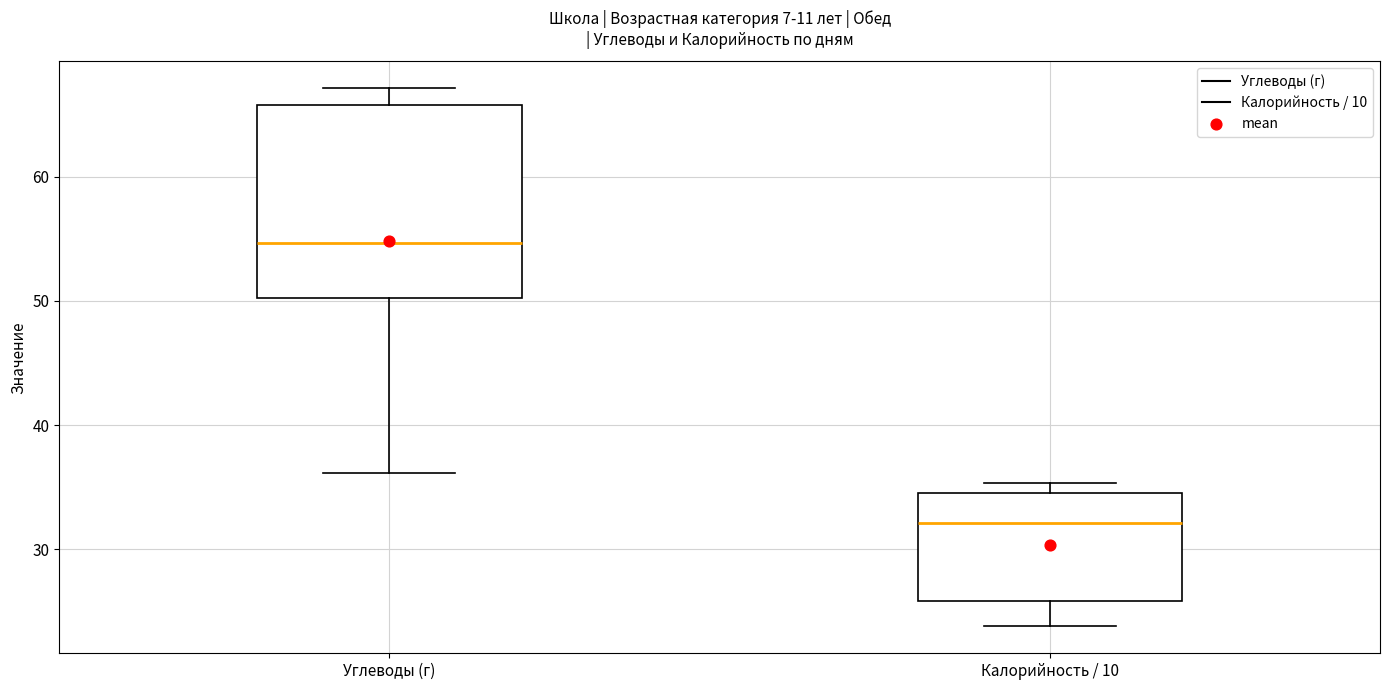

Where does the upper whisker of the box for Углеводы (г) end on the y-axis? The values are not printed on the chart, so give them approximately, as read against the axis.

67